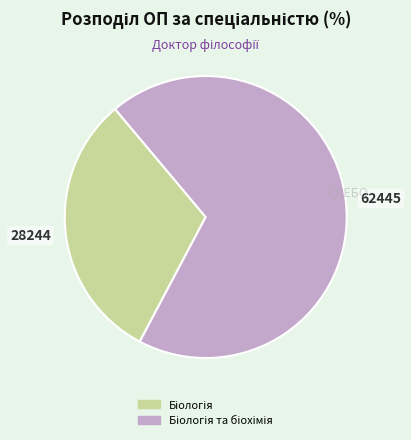

Is there a majority slice in this chart?

Yes